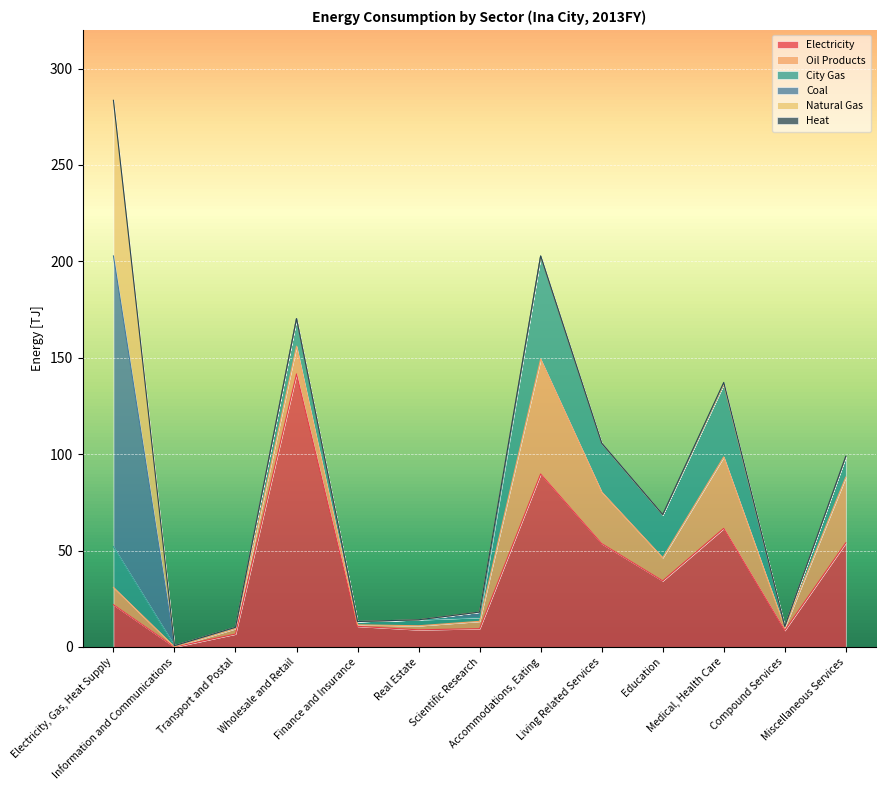

Which series has the largest total across all categories?

Electricity